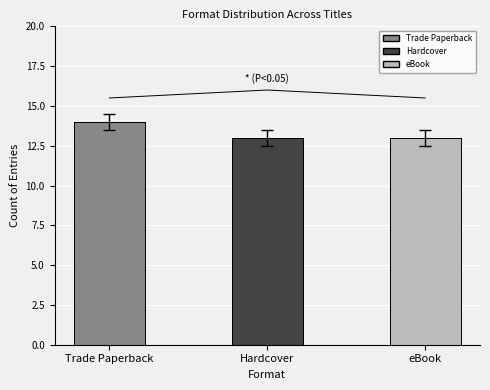

Approximately how many times larger is the value at Hardcover compared to eBook?

1.0